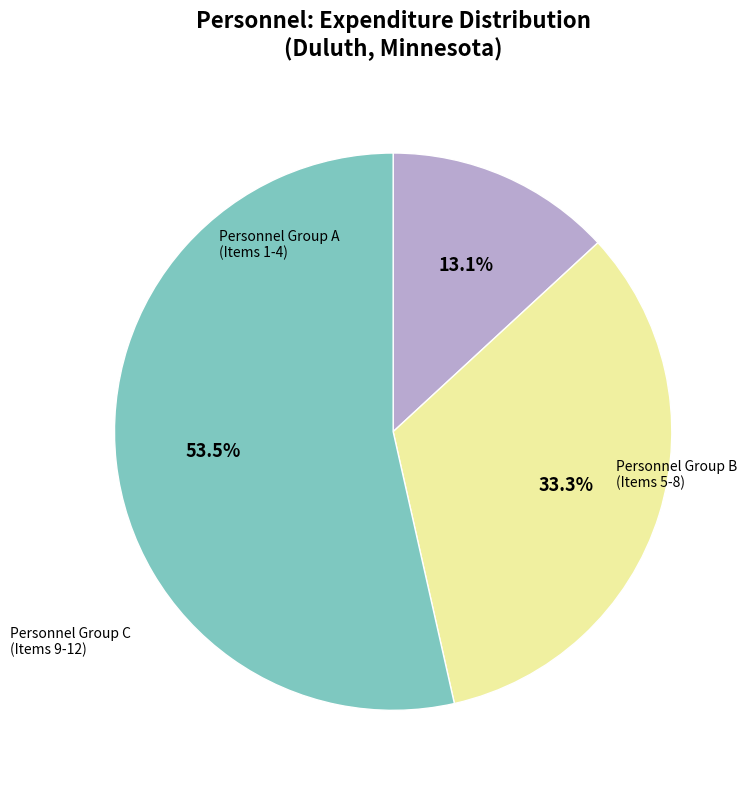

Is Personnel Group C (Items 9-12) the majority of the pie?

Yes